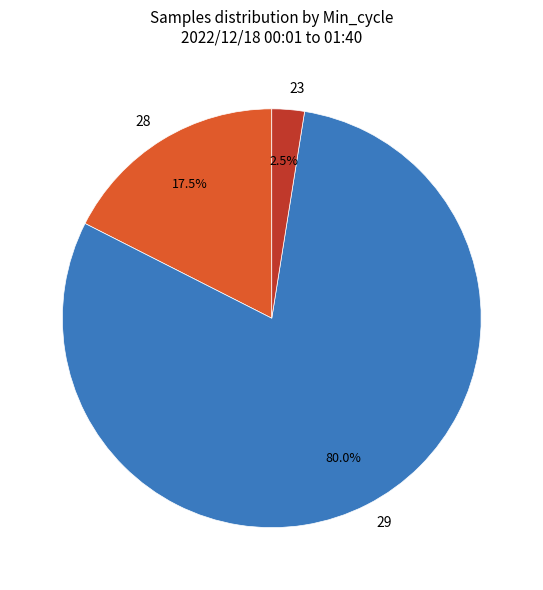

Is there any slice that represents more than half of the pie?

Yes